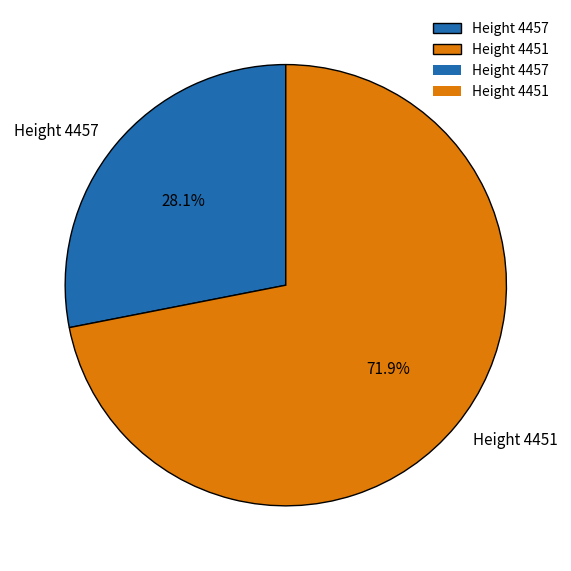

To the nearest percent, what is the difference between the Height 4451 and Height 4457 slice percentages?

44%